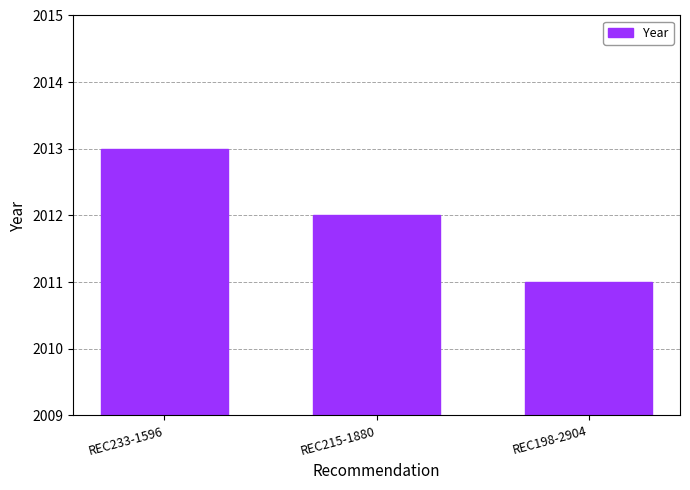

What position from the right is REC233-1596?

3